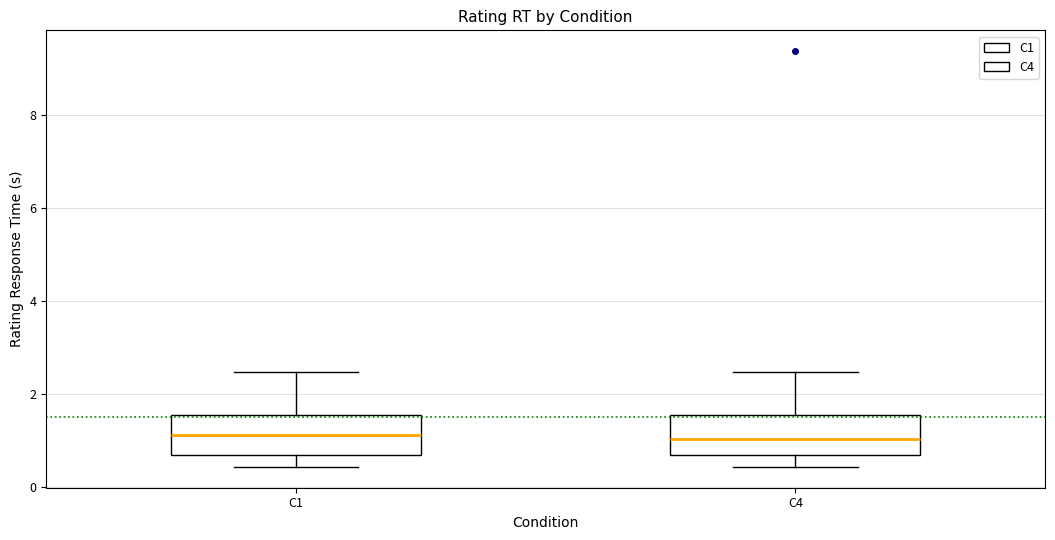

Where does the lower whisker of the box for C1 end on the y-axis? The values are not printed on the chart, so give them approximately, as read against the axis.

0.4